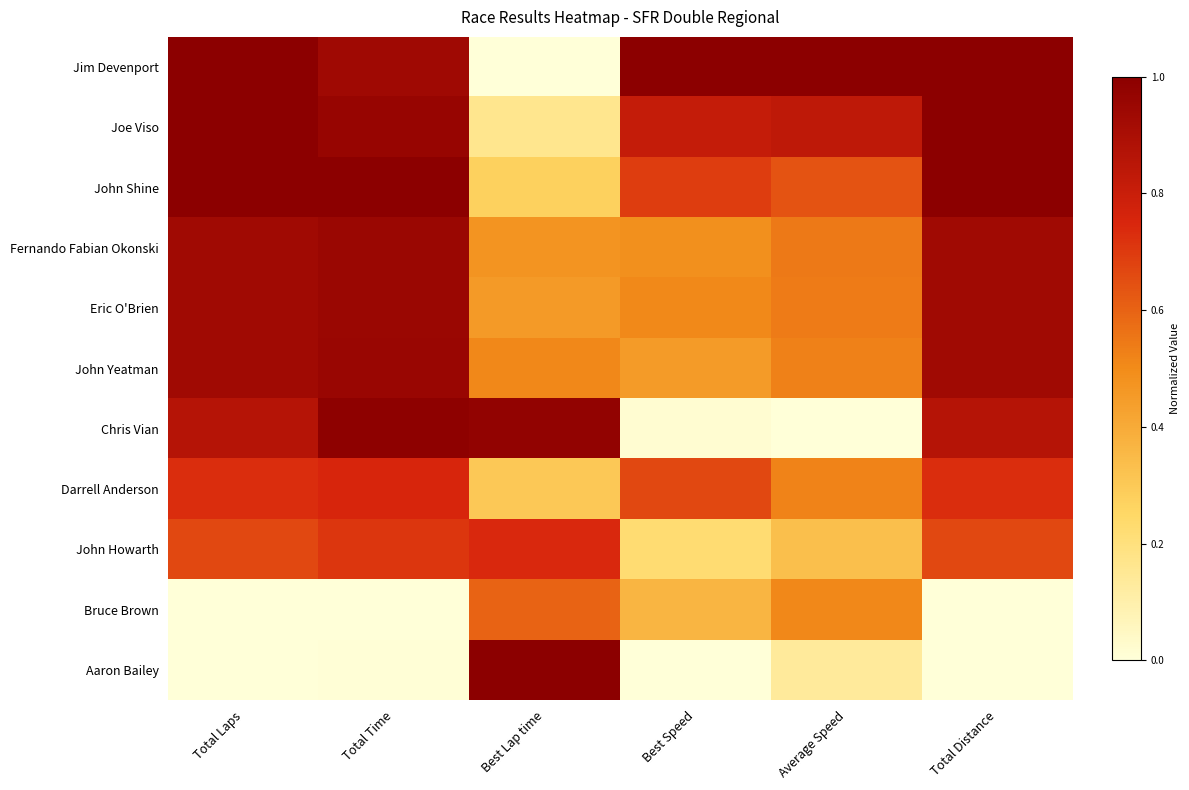

Between Total Laps and Best Lap time, which series saw the biggest shift?

Jim Devenport